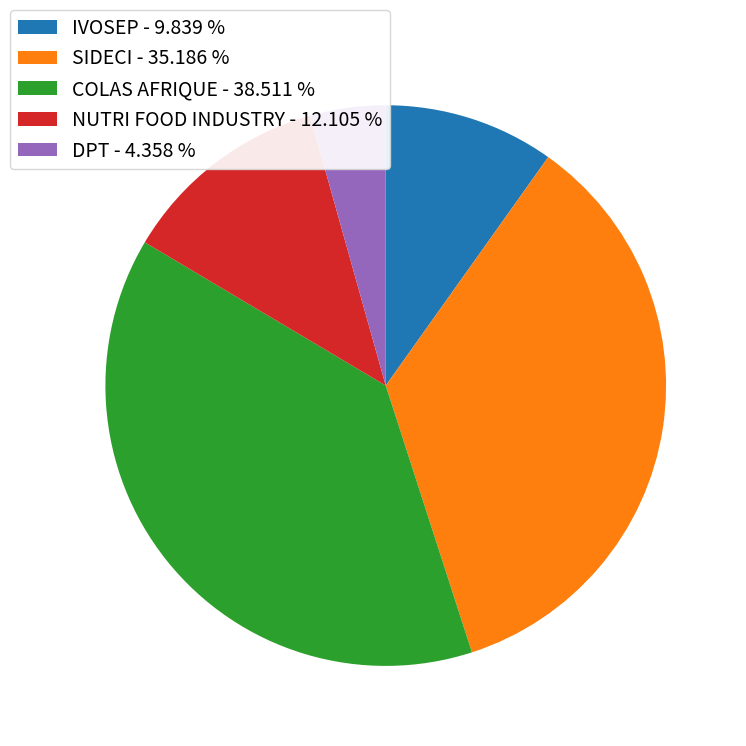

Do SIDECI - 35.186 % and NUTRI FOOD INDUSTRY - 12.105 % together represent more than half of the pie?

No